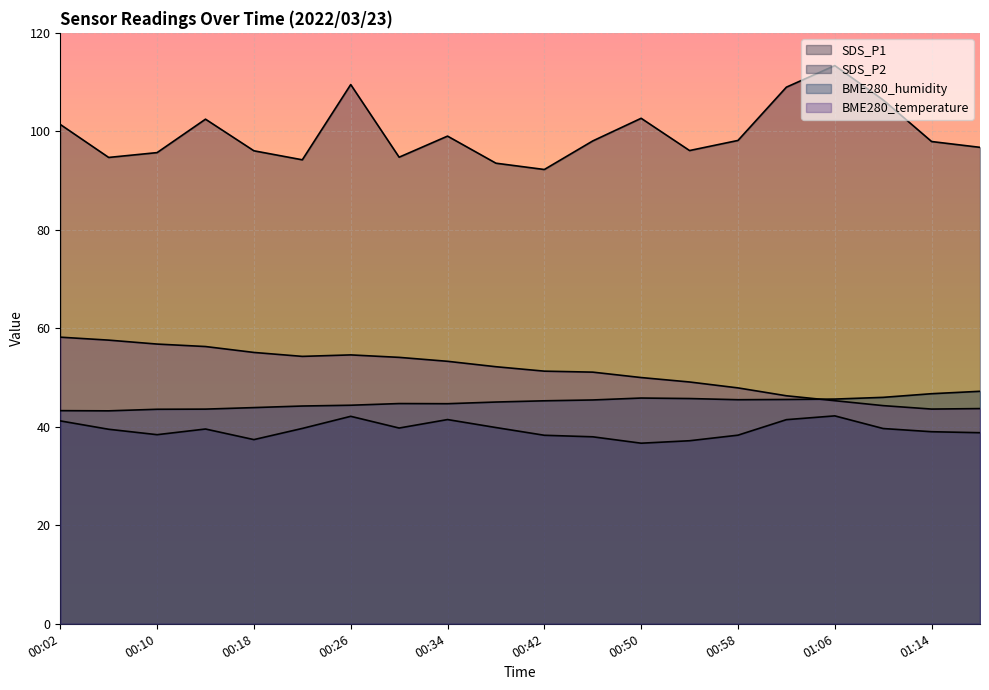

Is the value of SDS_P2 at 00:58 greater than the value of BME280_humidity at 00:34?

No